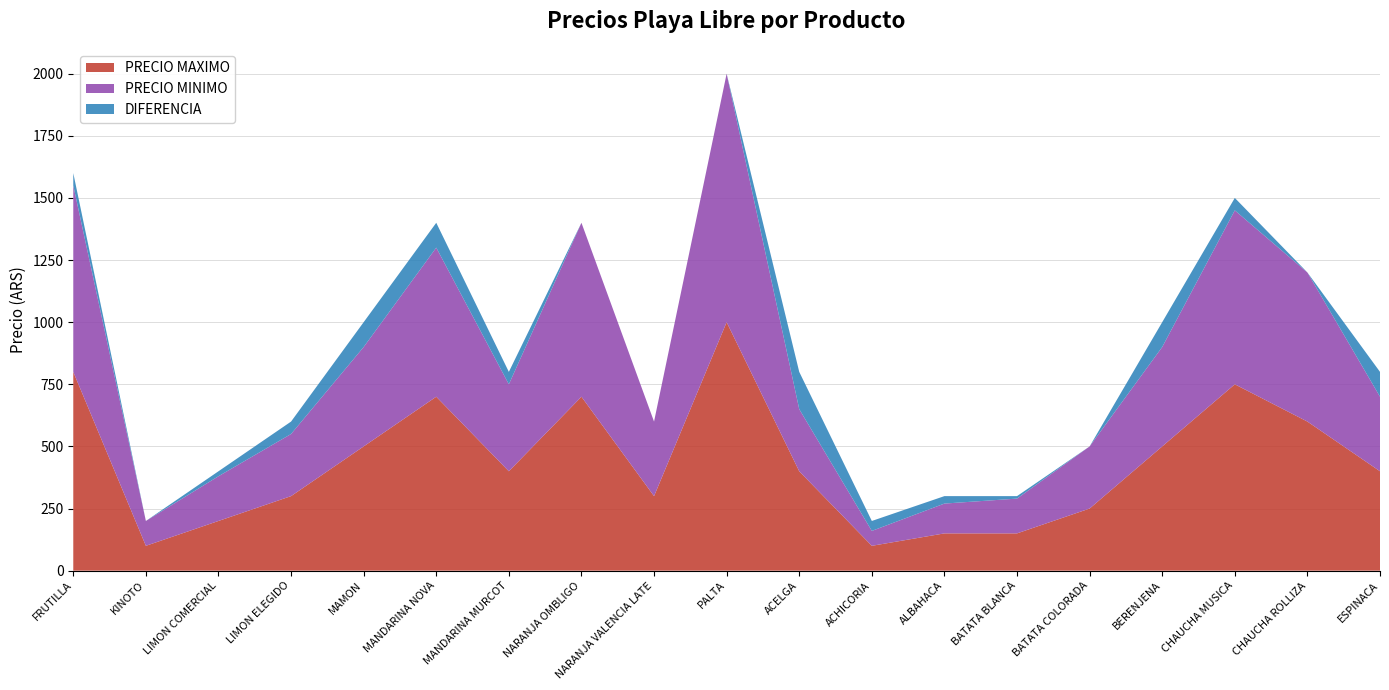

Reading left to right, extract all data points from this chart.

PRECIO MAXIMO: 800	100	200	300	500	700	400	700	300	1000	400	100	150	150	250	500	750	600	400
PRECIO MINIMO: 750	100	180	250	400	600	350	700	300	1000	250	60	120	140	250	400	700	600	300
DIFERENCIA: 50	0	20	50	100	100	50	0	0	0	150	40	30	10	0	100	50	0	100